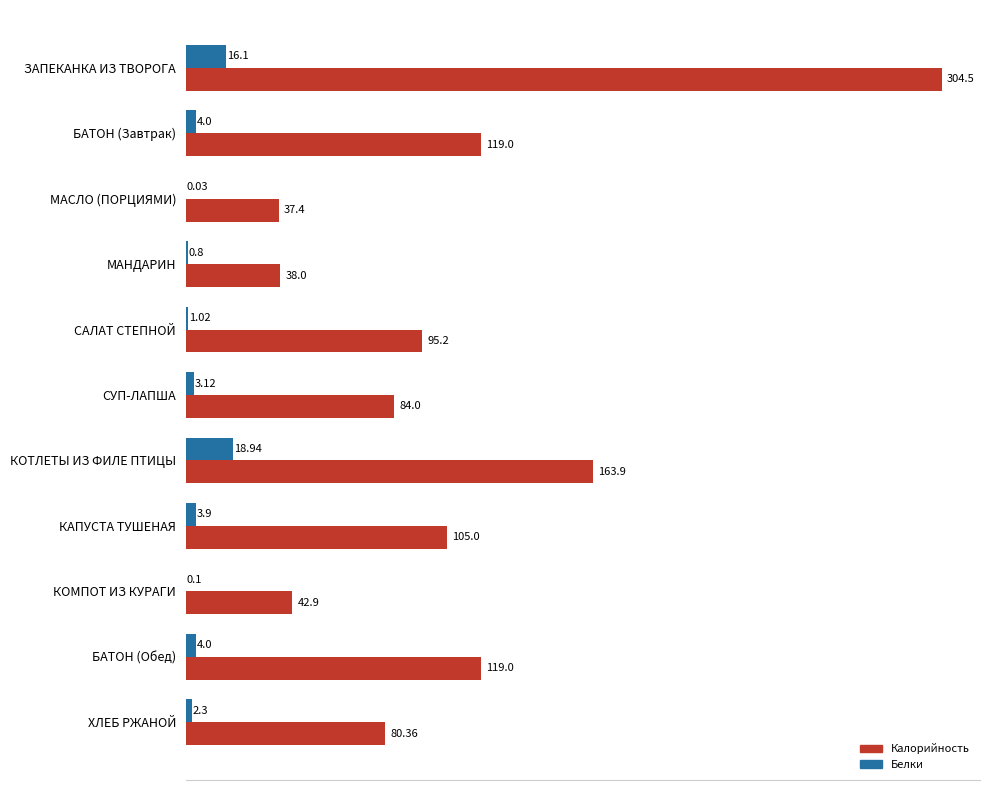

At which label is Калорийность closest to 170?

КОТЛЕТЫ ИЗ ФИЛЕ ПТИЦЫ